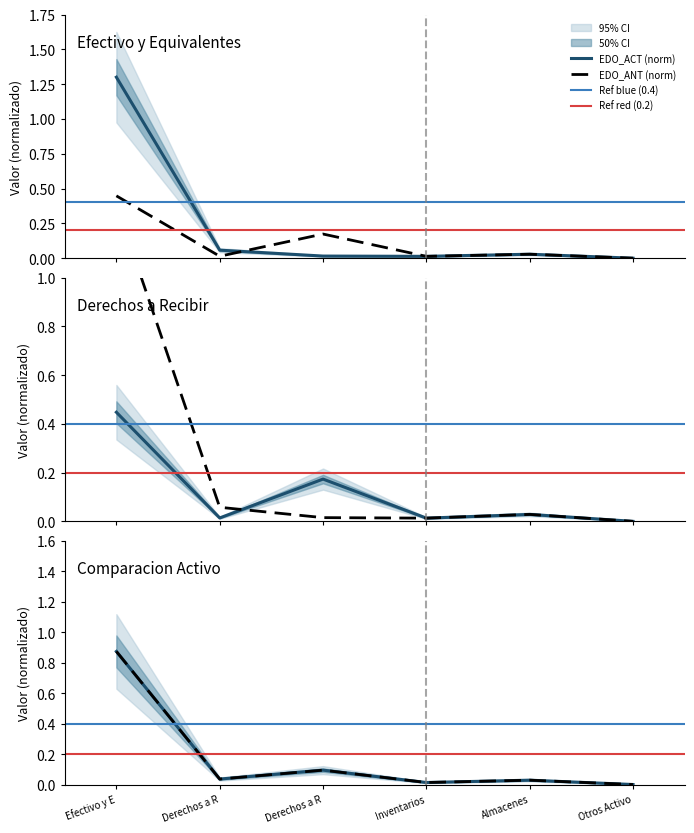

In EDO_ACT, how many points are higher than both neighbors (excluding endpoints)?

1